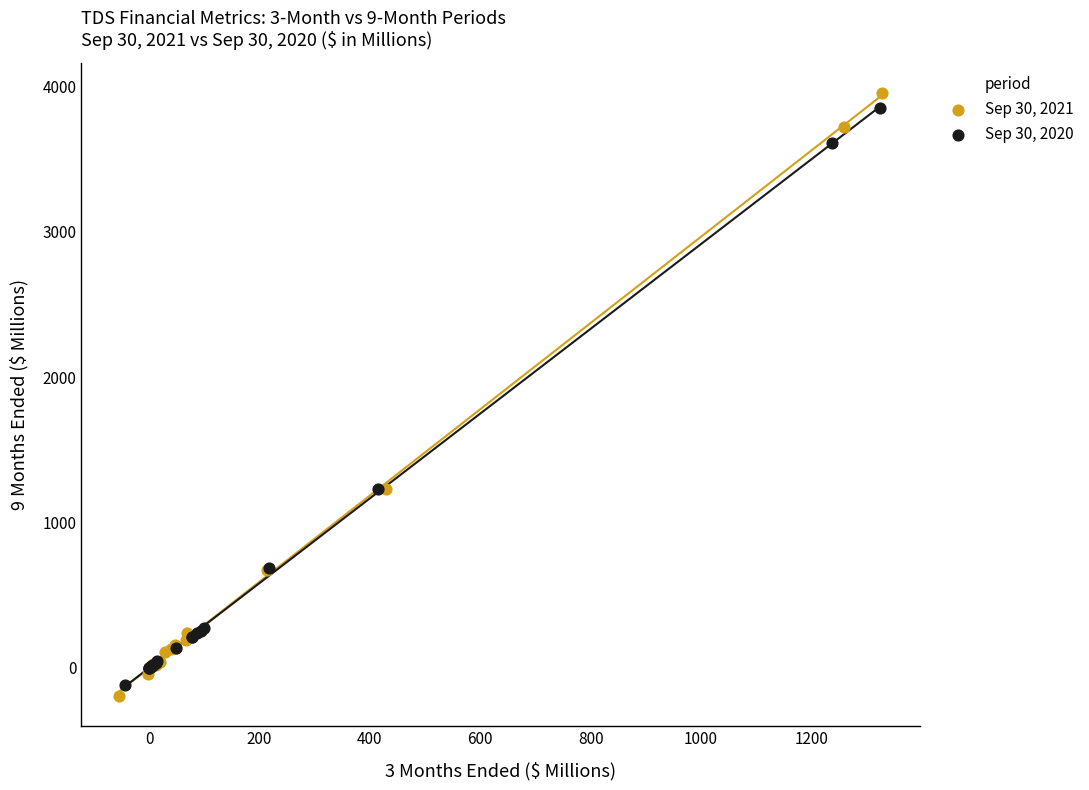

Which series has the largest Y range (max minus min)?

Sep 30, 2021